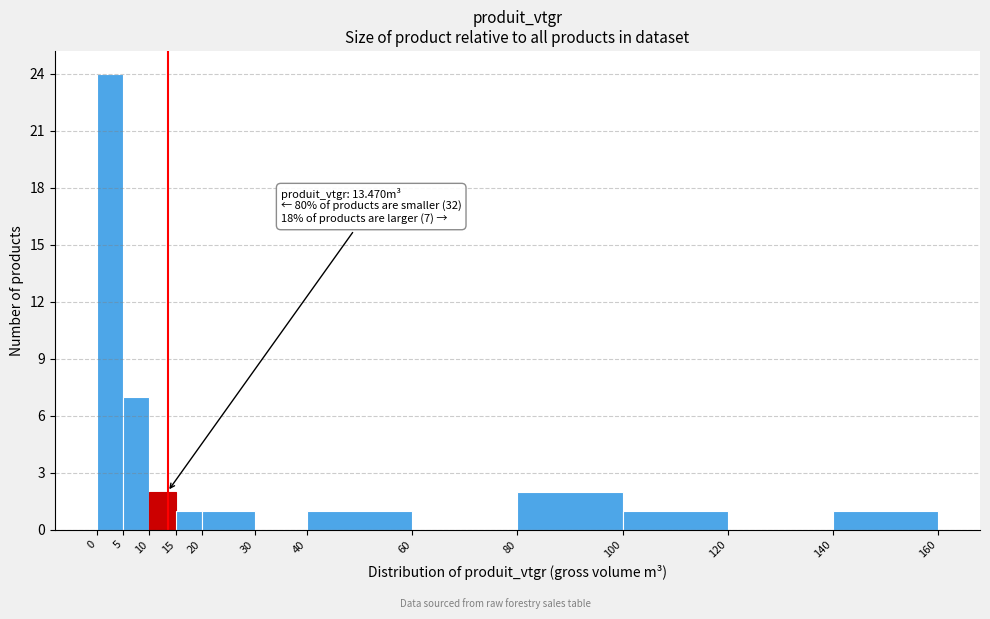

Over which range of the x-axis is the bar tallest?

0 to 5